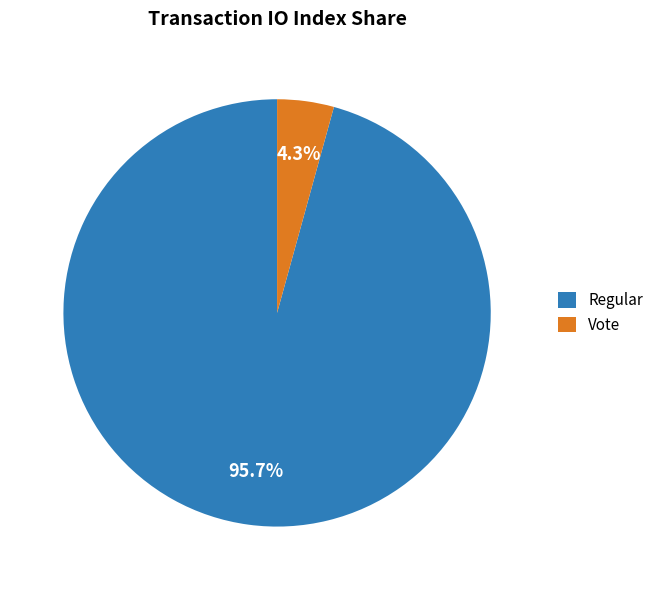

Combined, what portion of the pie is Vote and Regular?

100.0%